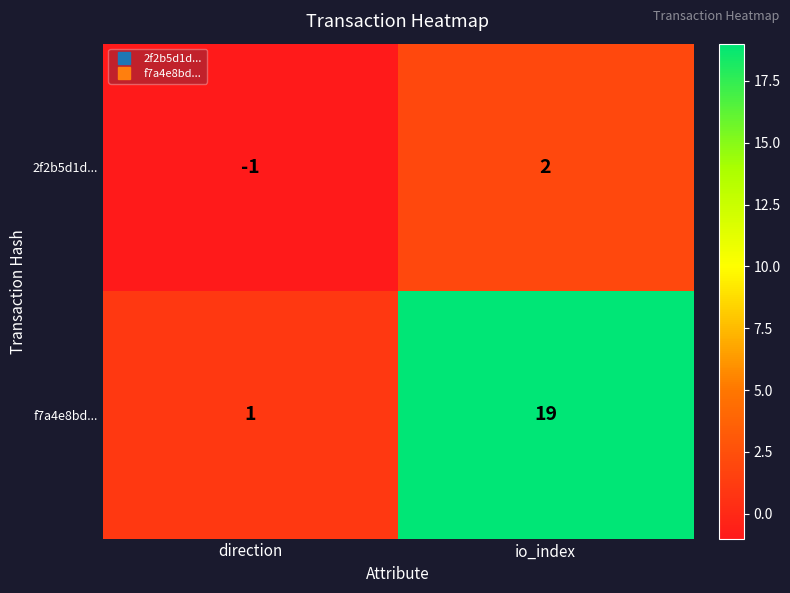

What is the maximum value for f7a4e8bd...?

19